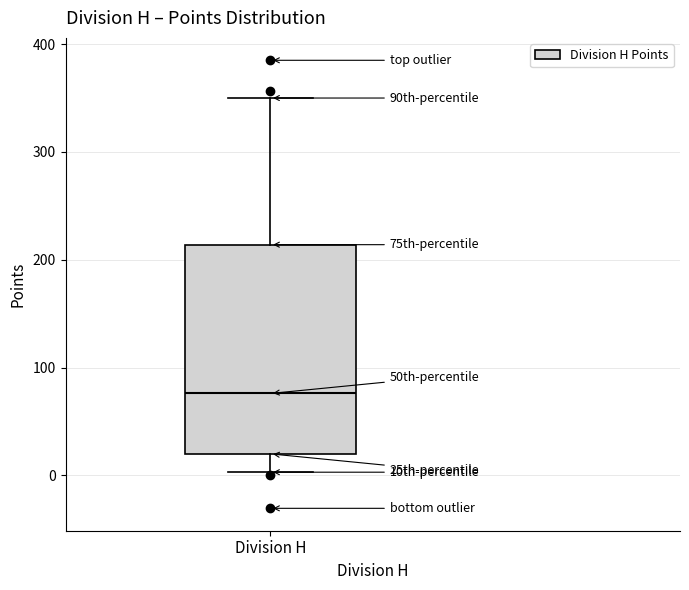

Where is the lower edge of the box for Division H on the y-axis? The values are not printed on the chart, so give them approximately, as read against the axis.

20